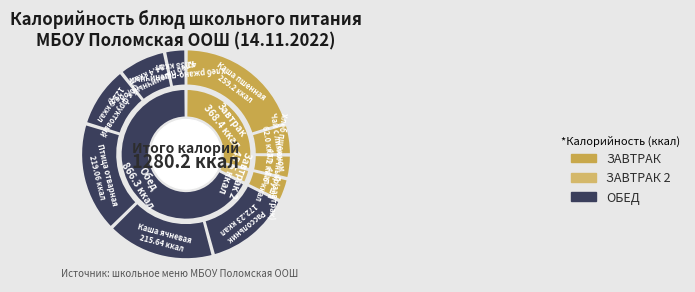

To the nearest percent, what percentage of the pie is Каша ячневая?

17%